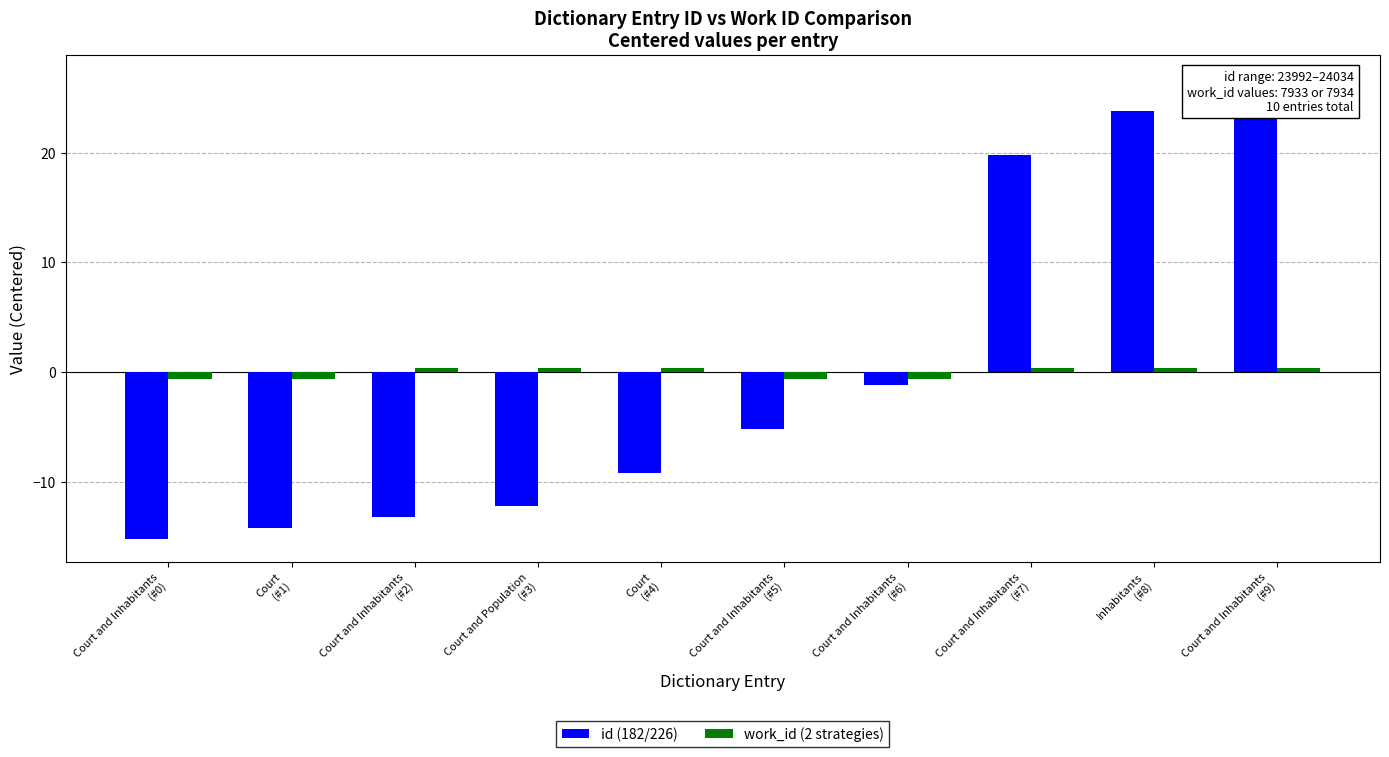

What is the difference between the second highest and second lowest values in the id (182/226) series?

38.0